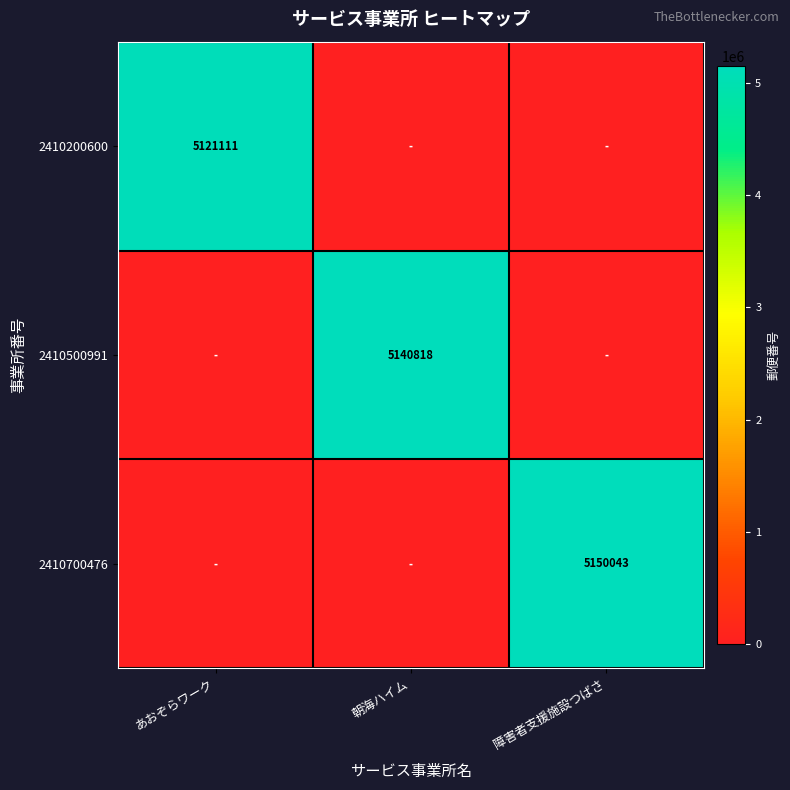

Is it true that 2410700476 equals 5150043 at 障害者支援施設つばさ?

True